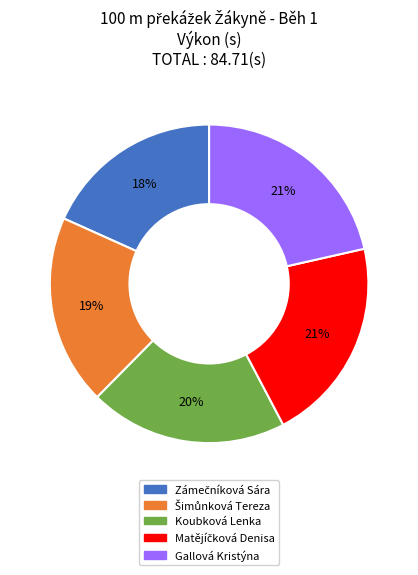

Is it true that Koubková Lenka is 9% of the pie?

False